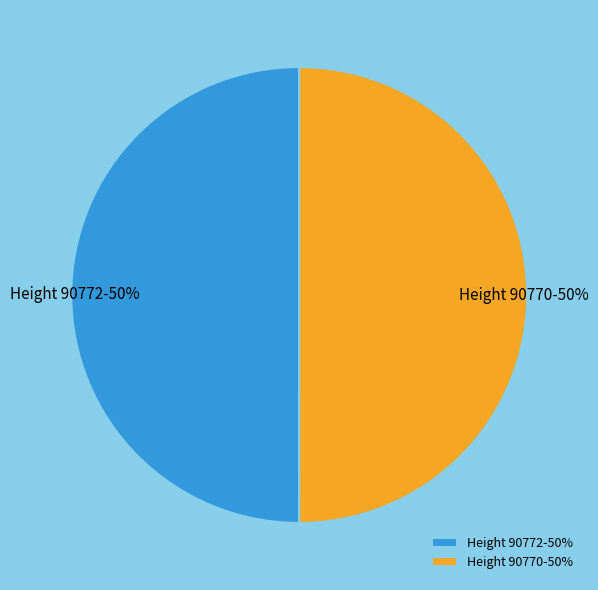

Do Height 90770-50% and Height 90772-50% together represent more than half of the pie?

Yes